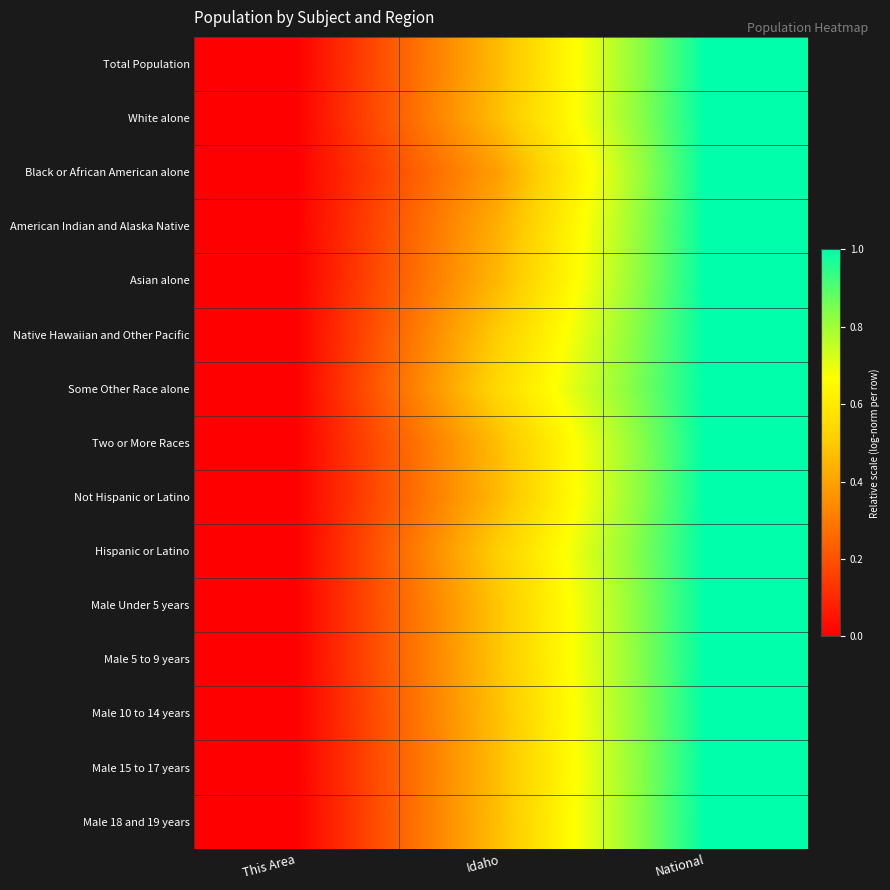

Reading left to right, list all the values displayed in this chart.

Total Population: This Area=0.0	Idaho=0.5	National=1.0
White alone: This Area=0.0	Idaho=0.5	National=1.0
Black or African American alone: This Area=0.0	Idaho=0.4	National=1.0
American Indian and Alaska Native: This Area=0.0	Idaho=0.4	National=1.0
Asian alone: This Area=0.0	Idaho=0.5	National=1.0
Native Hawaiian and Other Pacific: This Area=0.0	Idaho=0.5	National=1.0
Some Other Race alone: This Area=0.0	Idaho=0.5	National=1.0
Two or More Races: This Area=0.0	Idaho=0.5	National=1.0
Not Hispanic or Latino: This Area=0.0	Idaho=0.5	National=1.0
Hispanic or Latino: This Area=0.0	Idaho=0.5	National=1.0
Male Under 5 years: This Area=0.0	Idaho=0.5	National=1.0
Male 5 to 9 years: This Area=0.0	Idaho=0.5	National=1.0
Male 10 to 14 years: This Area=0.0	Idaho=0.5	National=1.0
Male 15 to 17 years: This Area=0.0	Idaho=0.5	National=1.0
Male 18 and 19 years: This Area=0.0	Idaho=0.5	National=1.0